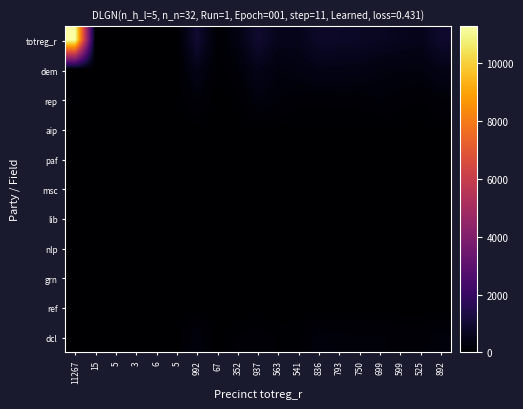

What is the difference between the highest and lowest values at 67?

67